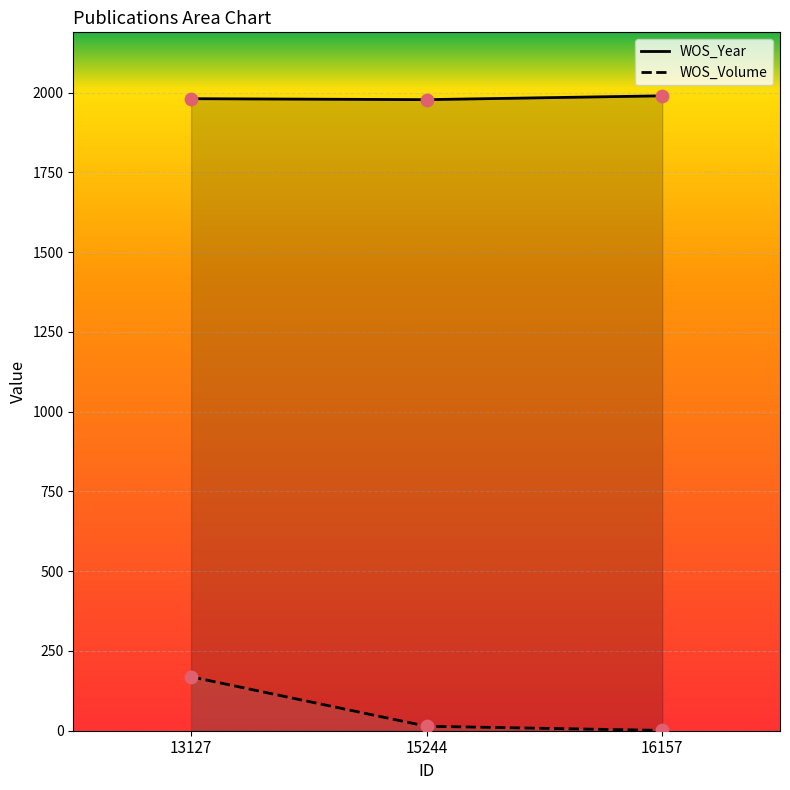

Is the value of WOS_Volume at 13127 greater than the value of WOS_Year at 15244?

No